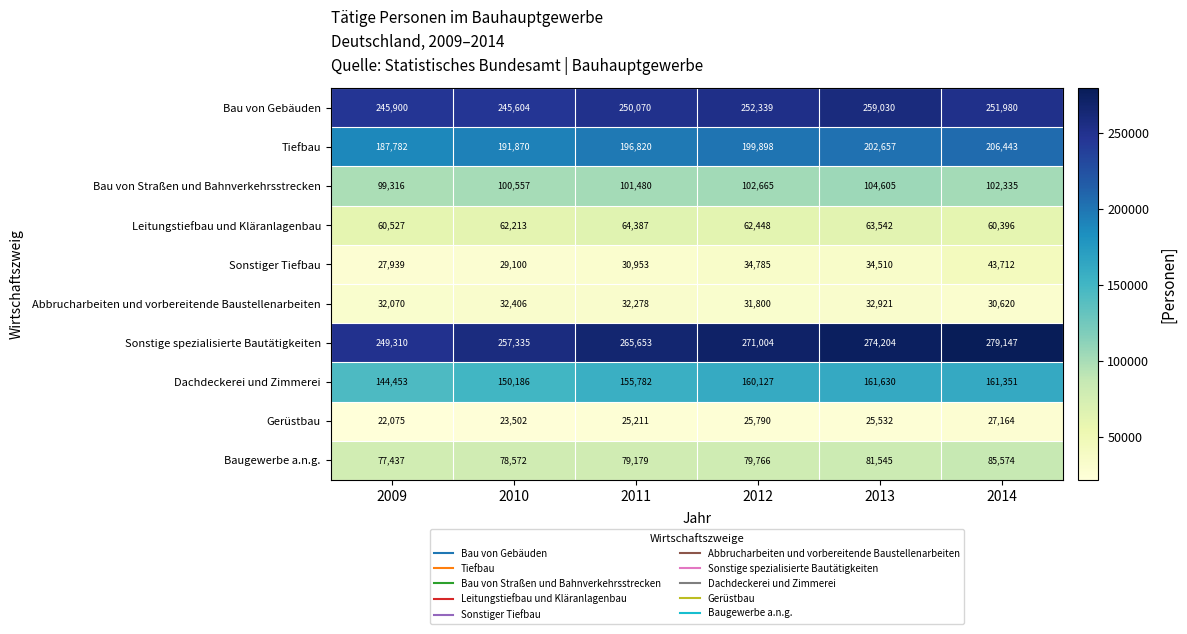

What value does the Abbrucharbeiten und vorbereitende Baustellenarbeiten series have at 2010, to the nearest 10?

32410